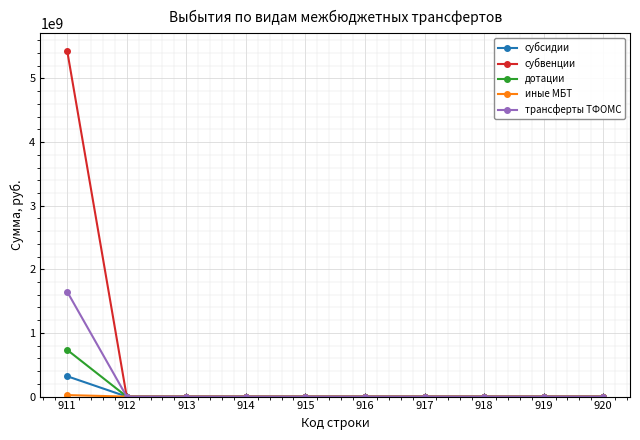

What is the maximum value shown in the chart?

5437062635.8